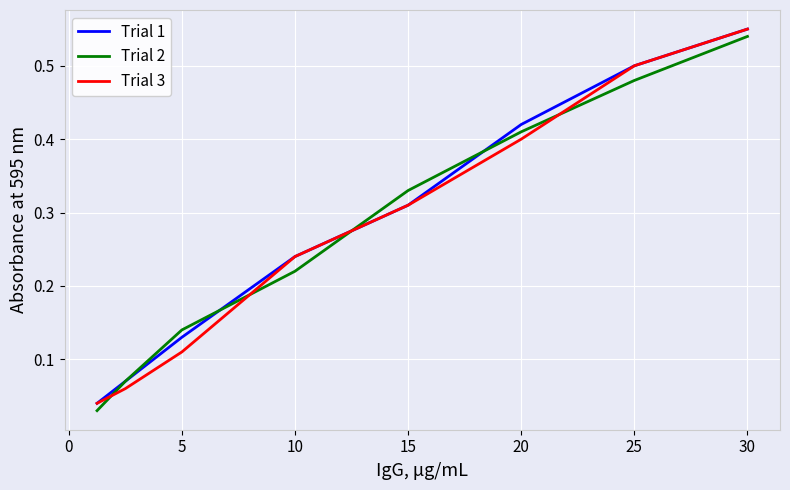

Does the chart display data point markers on the line(s)?

No